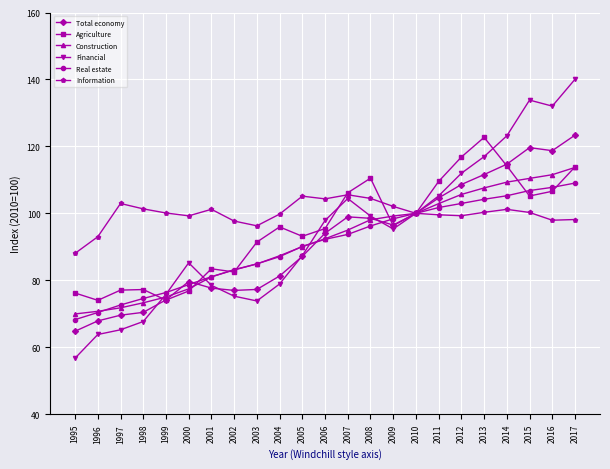

At how many categories does at least one series exceed 62?

23